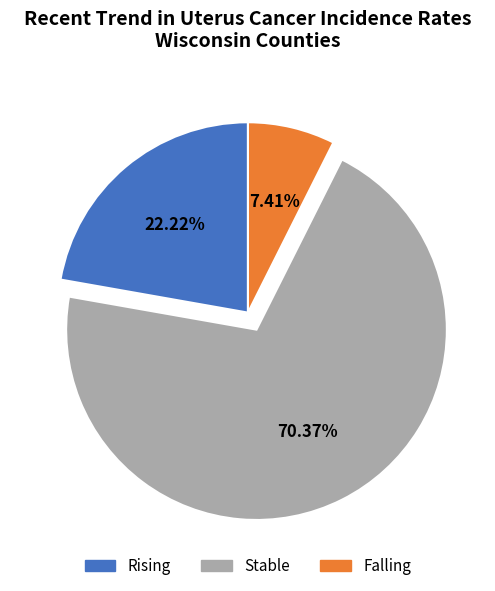

How many segments does this pie chart have?

3